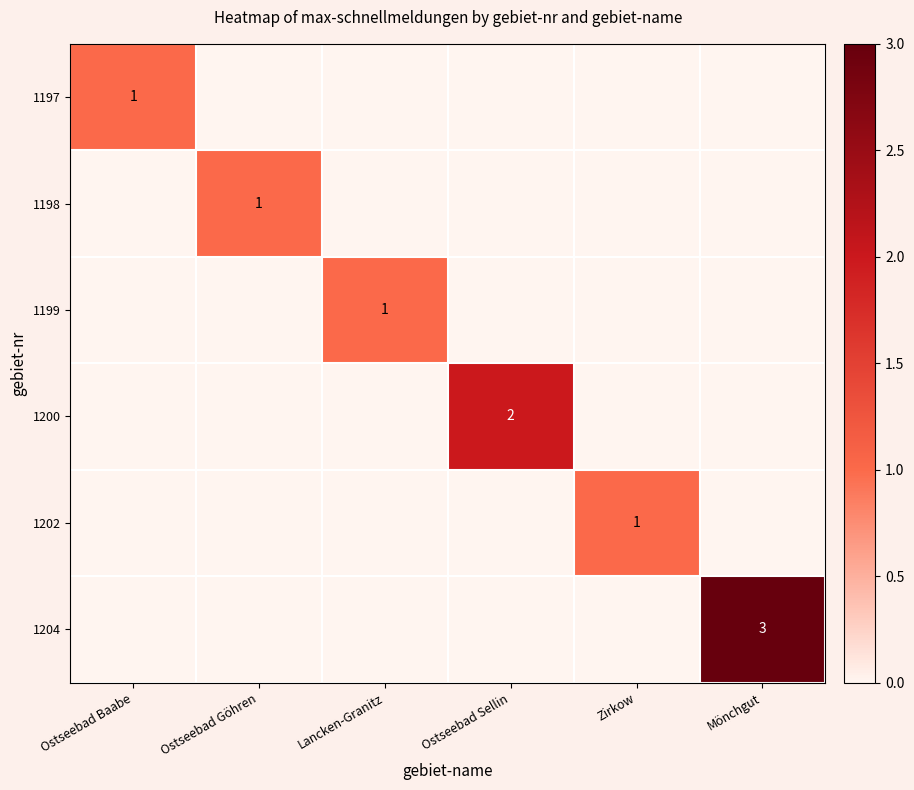

The 1202 series shows 2 at Zirkow. True or false?

False